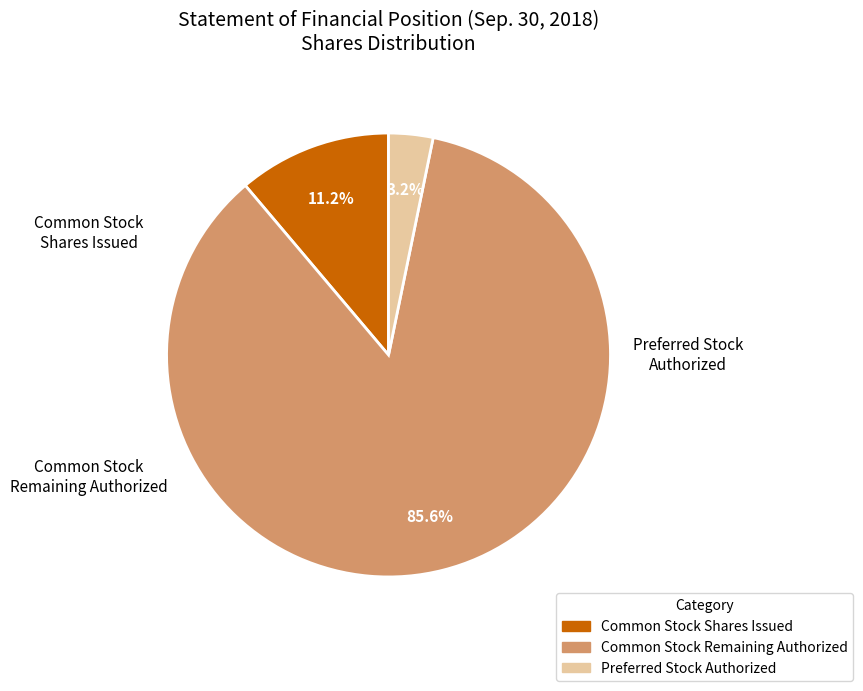

Is there any slice that represents more than half of the pie?

Yes